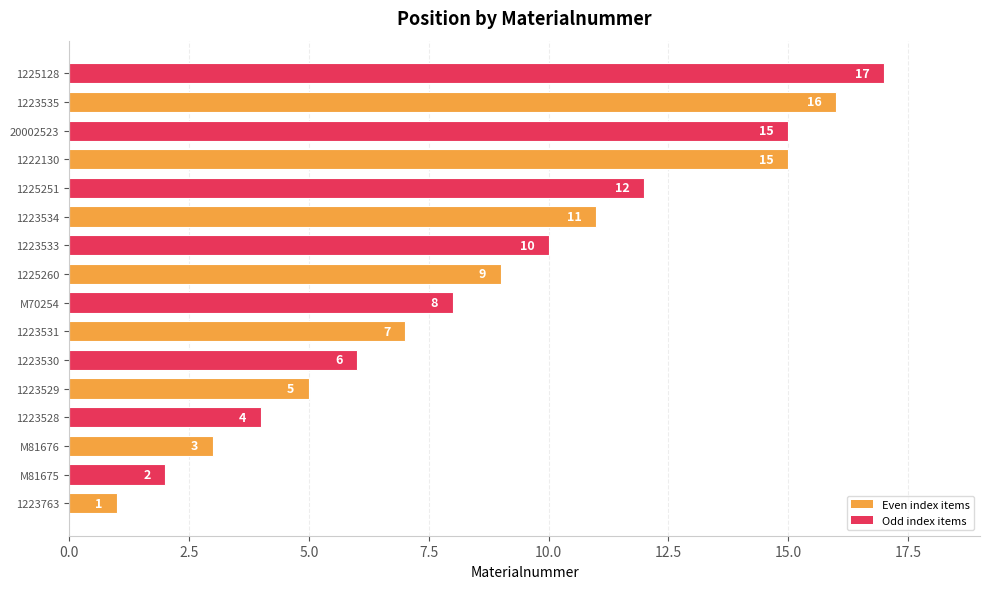

Reading bottom to top, what are all the values shown in this chart?

1223763=1	M81675=2	M81676=3	1223528=4	1223529=5	1223530=6	1223531=7	M70254=8	1225260=9	1223533=10	1223534=11	1225251=12	1222130=15	20002523=15	1223535=16	1225128=17